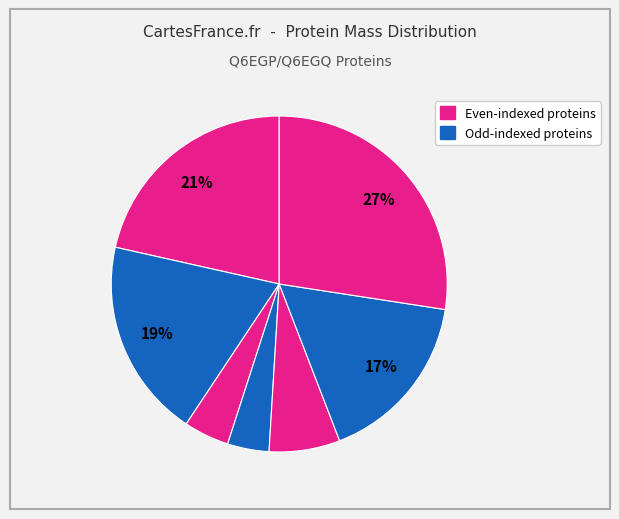

To the nearest percent, what is the average slice percentage?

14%